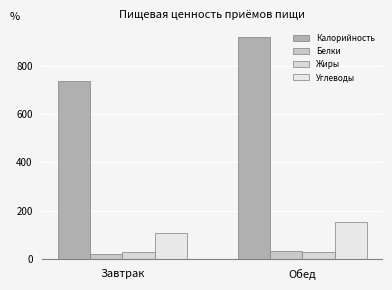

What is the approximate value of Калорийность at Завтрак?

738.2